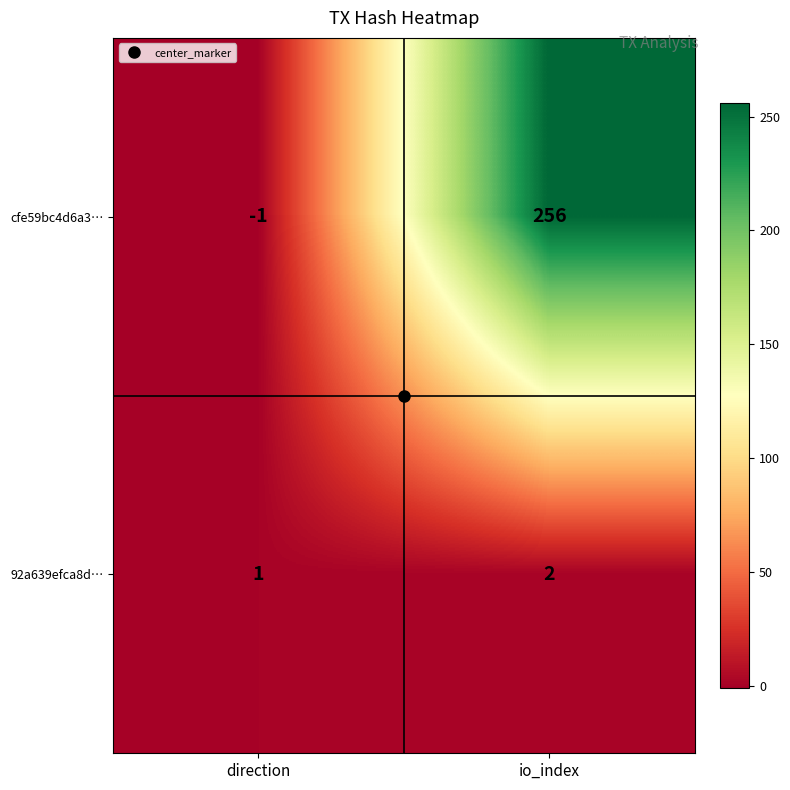

Rank the series at io_index from highest to lowest value.

cfe59bc4d6a3…, 92a639efca8d…